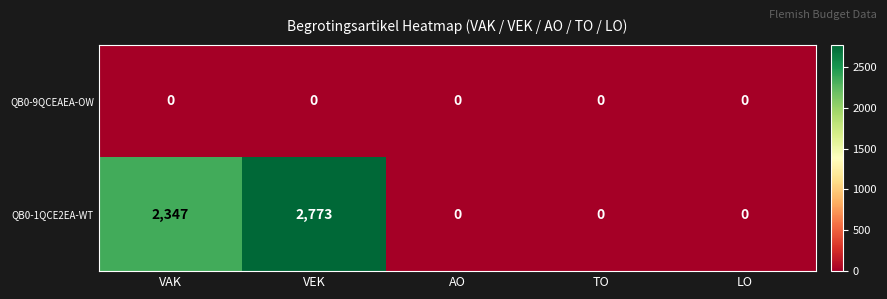

Which series has the largest range (max minus min)?

QB0-1QCE2EA-WT